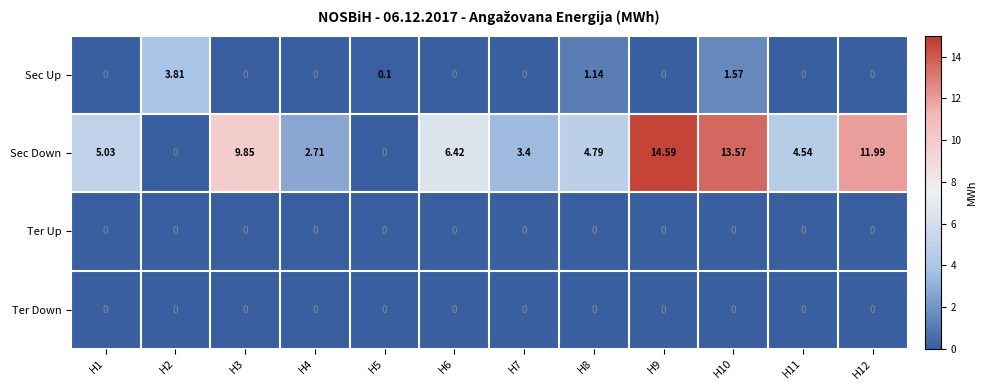

Which series has the largest total across all categories?

Sec Down